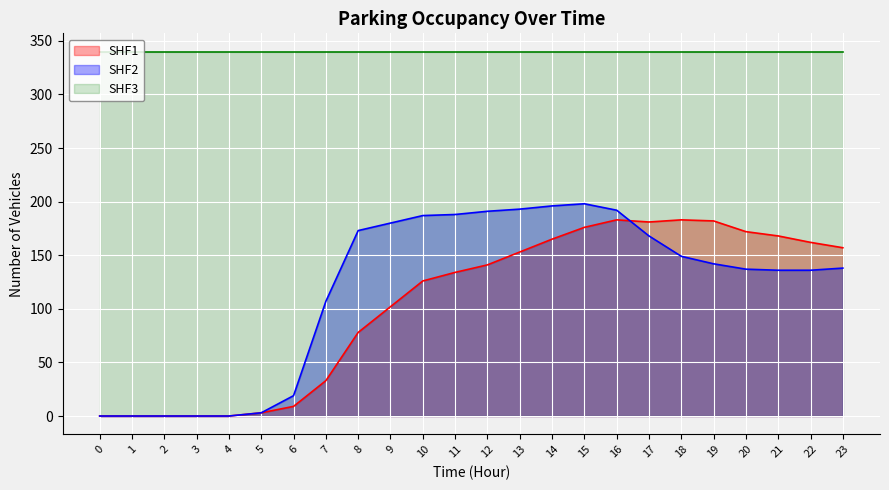

True or false: SHF3 and SHF1 cross at least once.

False